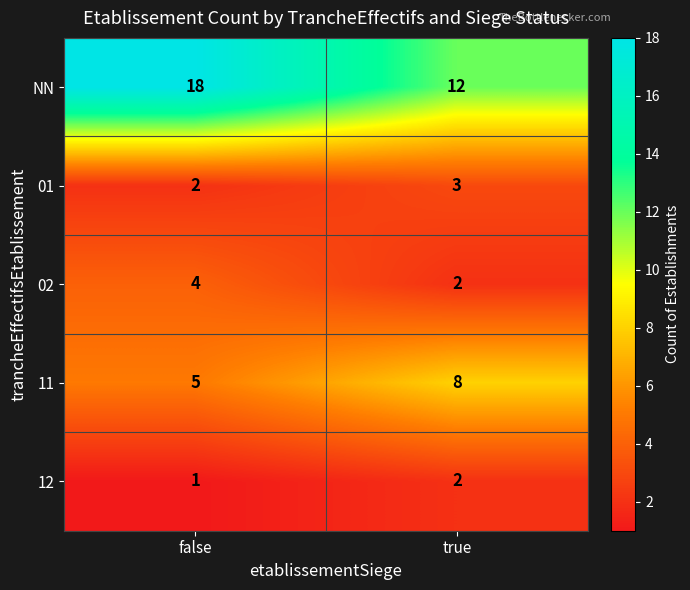

Reading right to left, transcribe all the data shown in this chart.

NN: 12	18
01: 3	2
02: 2	4
11: 8	5
12: 2	1